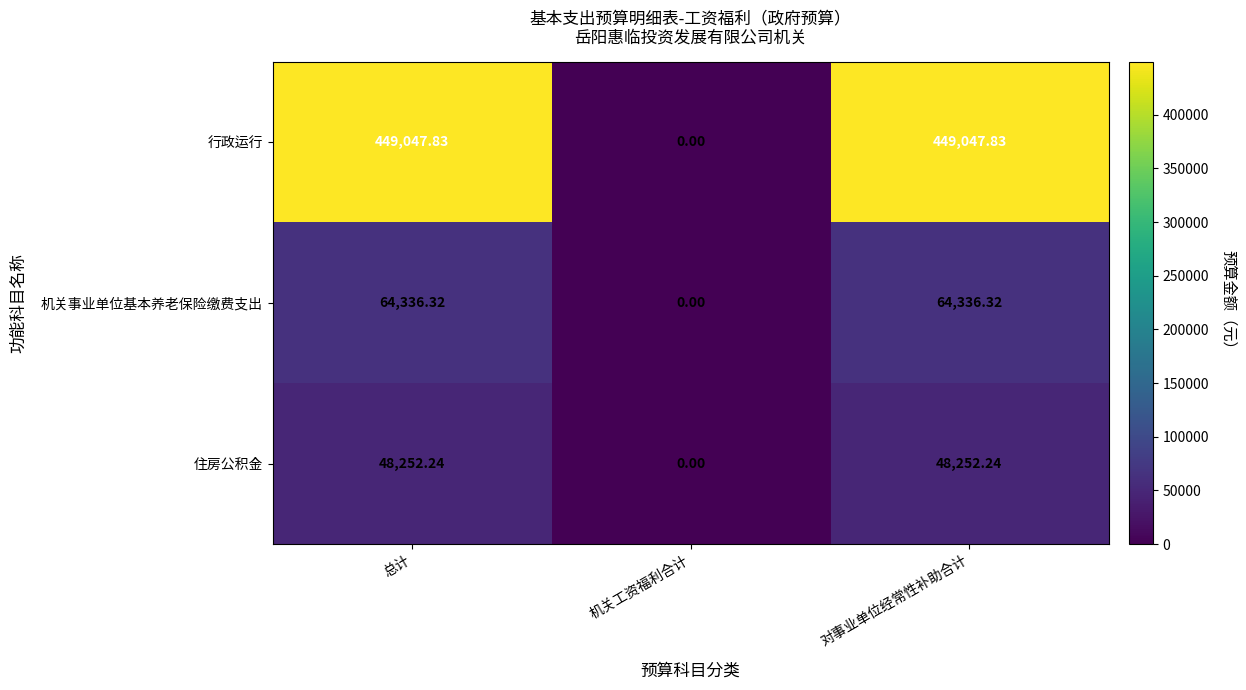

What is the spread (max minus min) of values at 对事业单位经常性补助合计?

400795.6